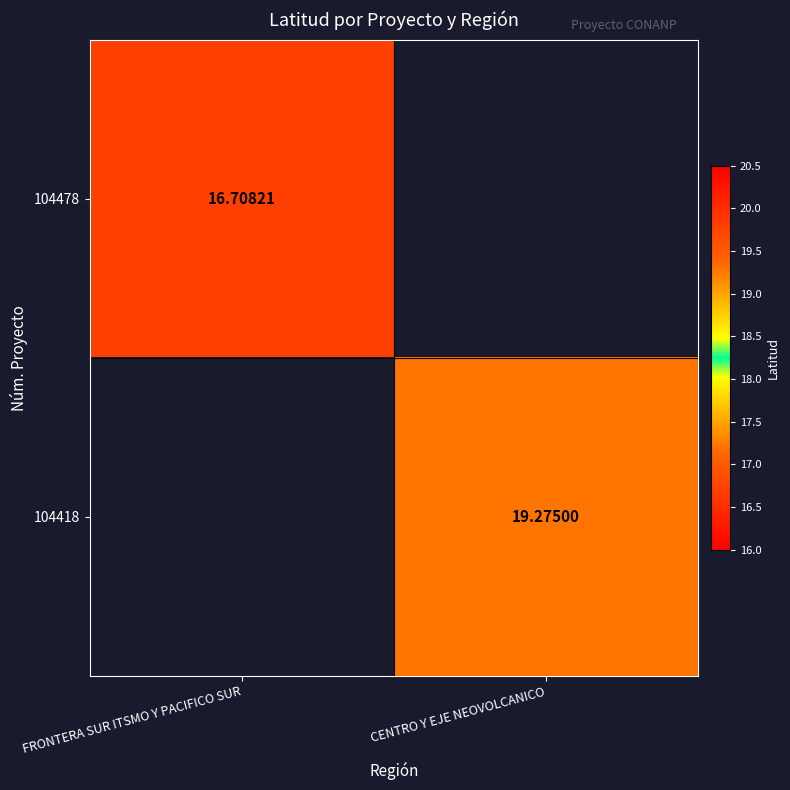

How many values in 104418 are above zero?

1